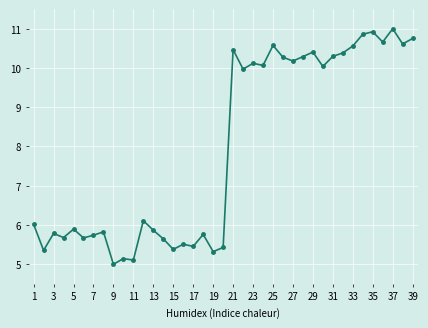

What is the sum of all values?

310.1